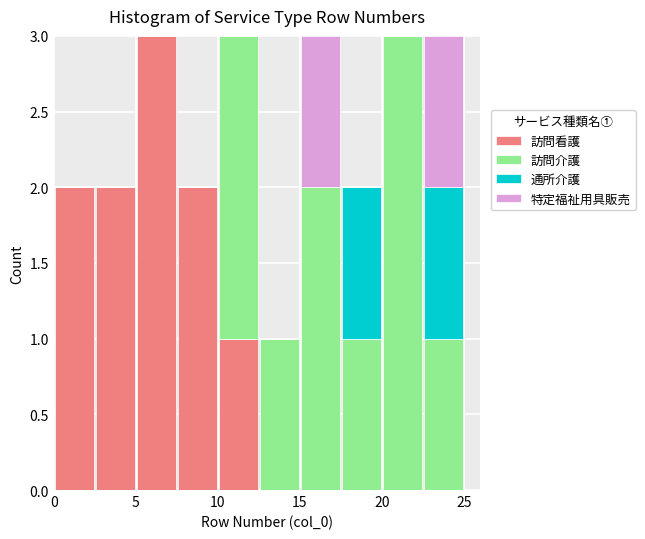

Reading left to right, transcribe this chart: for each stacked bar, give the range it covers on the x-axis and its total height. The values are not printed on the chart, so give them approximately, as read against the axis.

0.0 to 2.5: 2
2.5 to 5.0: 2
5.0 to 7.5: 3
7.5 to 10.0: 2
10.0 to 12.5: 3
12.5 to 15.0: 1
15.0 to 17.5: 3
17.5 to 20.0: 2
20.0 to 22.5: 3
22.5 to 25.0: 3